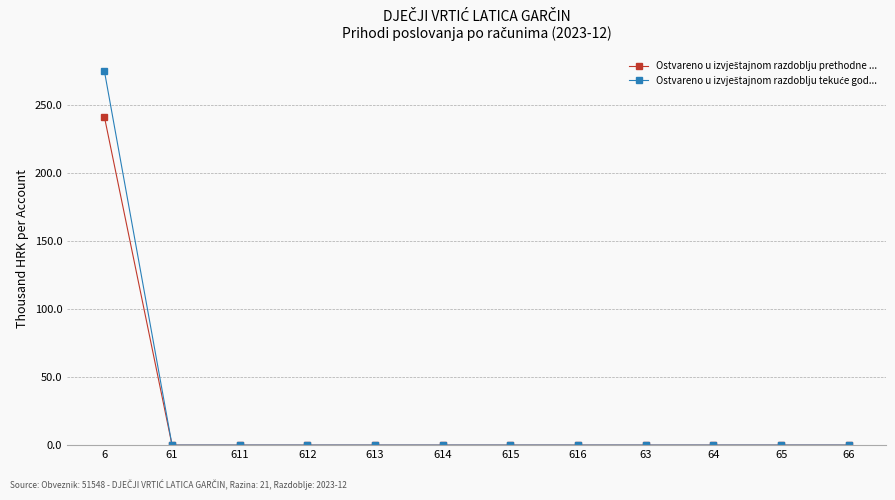

Is this an area chart (filled region under the line)?

No